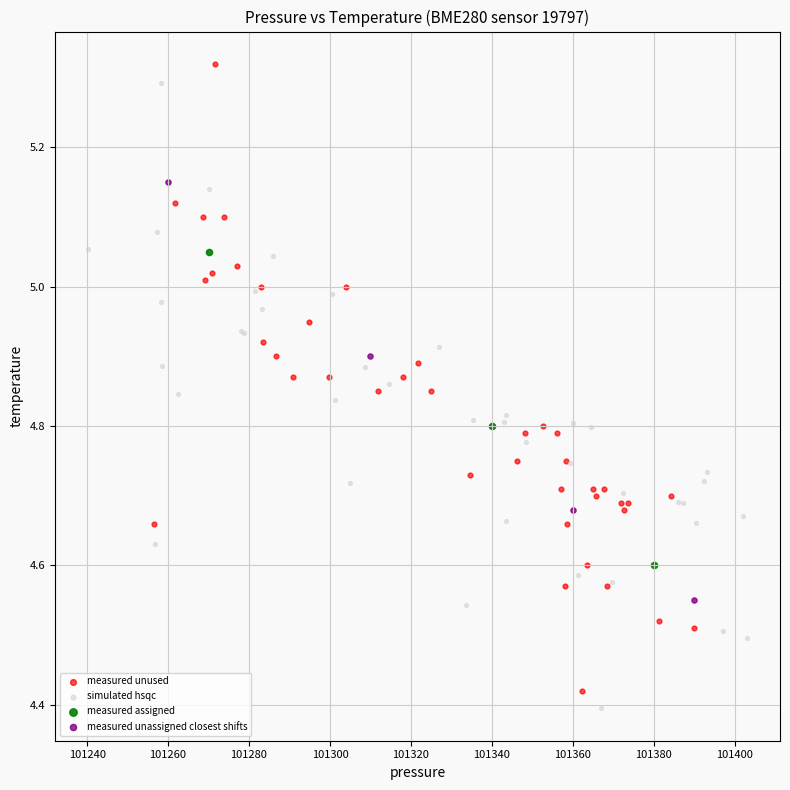

Which series has the largest Y range (max minus min)?

measured unused